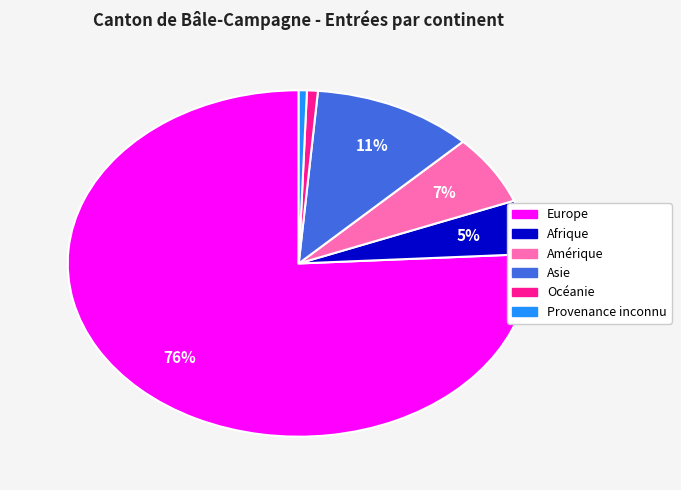

To the nearest percent, what is the difference between the Océanie and Amérique slice percentages?

6%